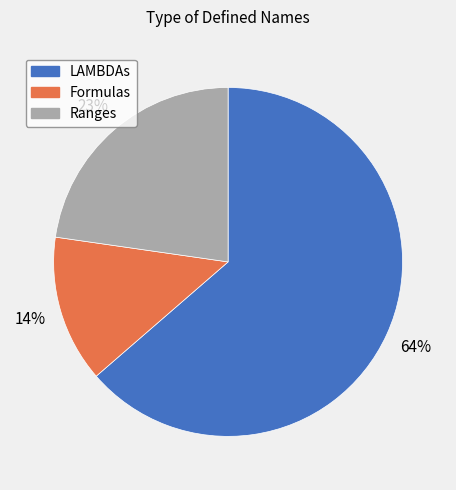

To the nearest percent, what is the average slice percentage?

33%